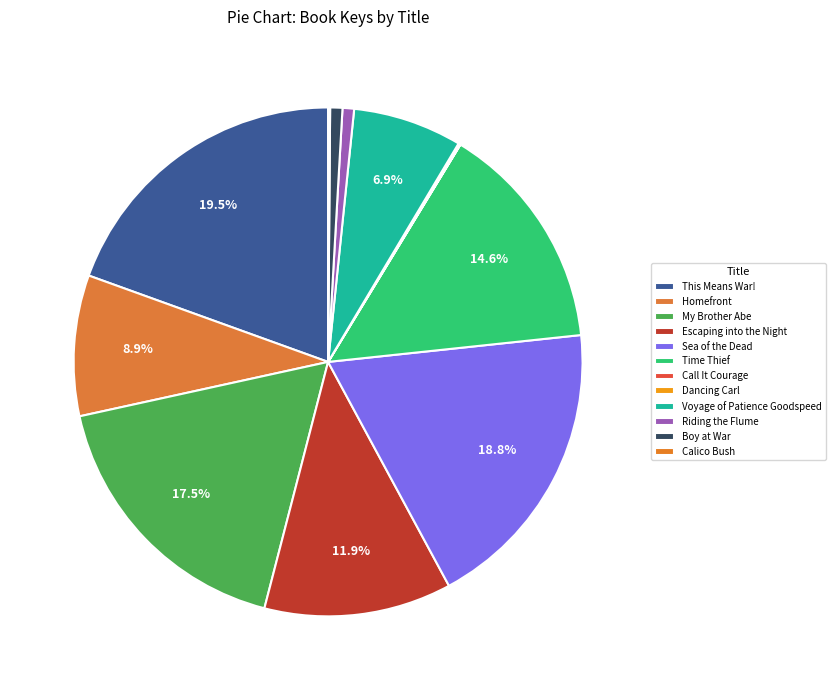

To the nearest percent, what is the combined percentage of Riding the Flume and Homefront?

10%